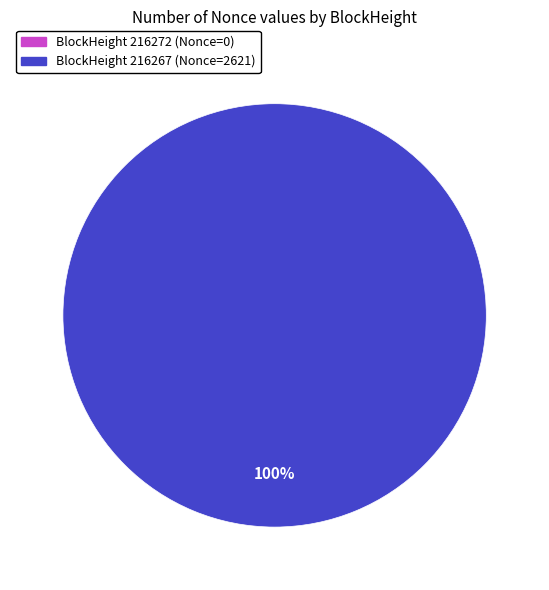

Between 216267 and 216272, which is larger?

216267